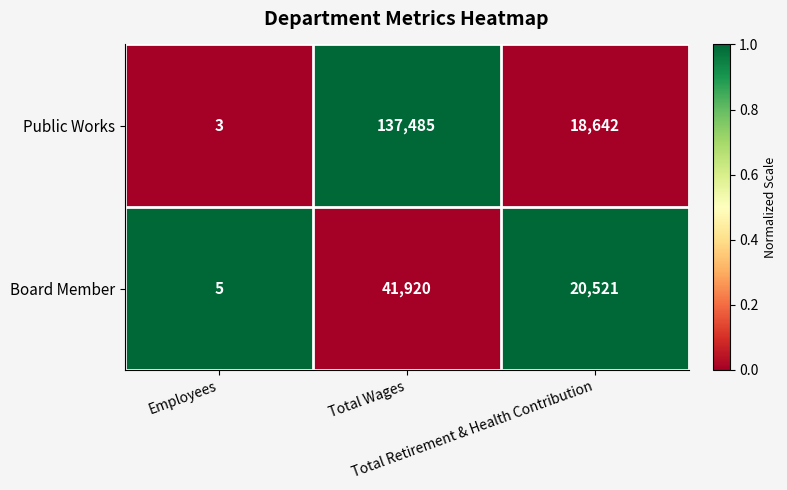

What is the greatest value displayed?

137485